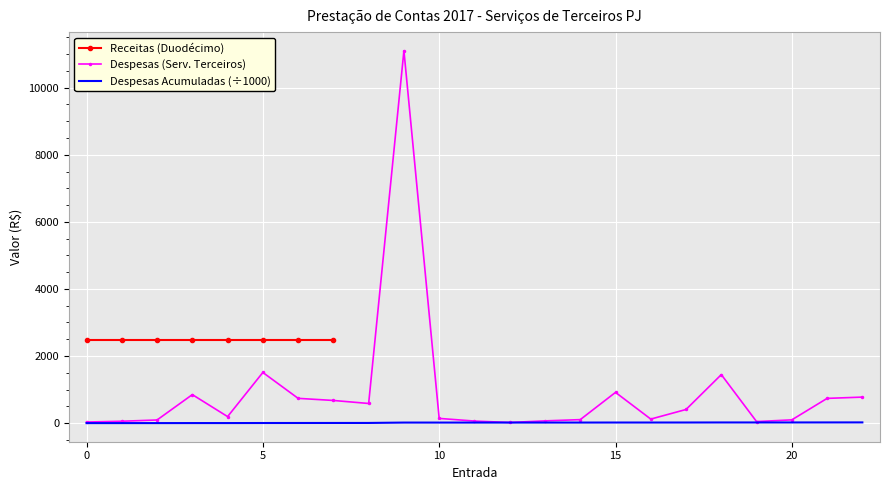

True or false: Despesas Acumuladas (÷1000) has a value of 0.0 at 0.

True